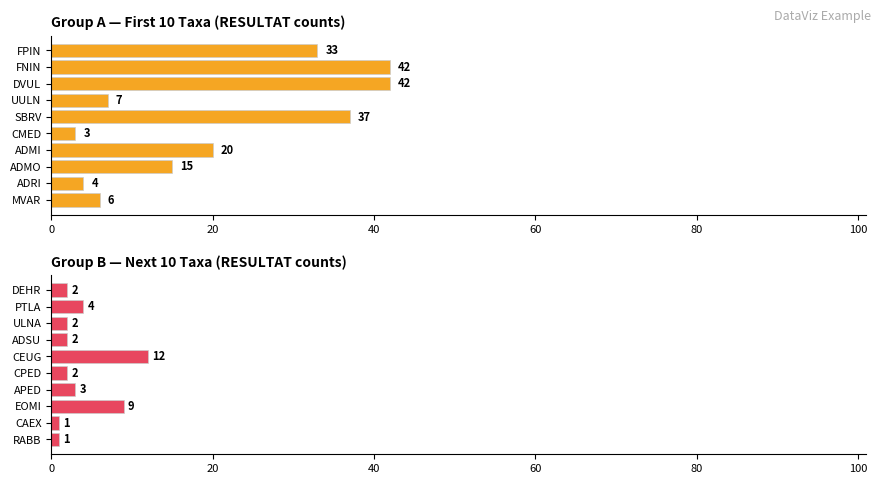

How many series are shown in this chart?

2